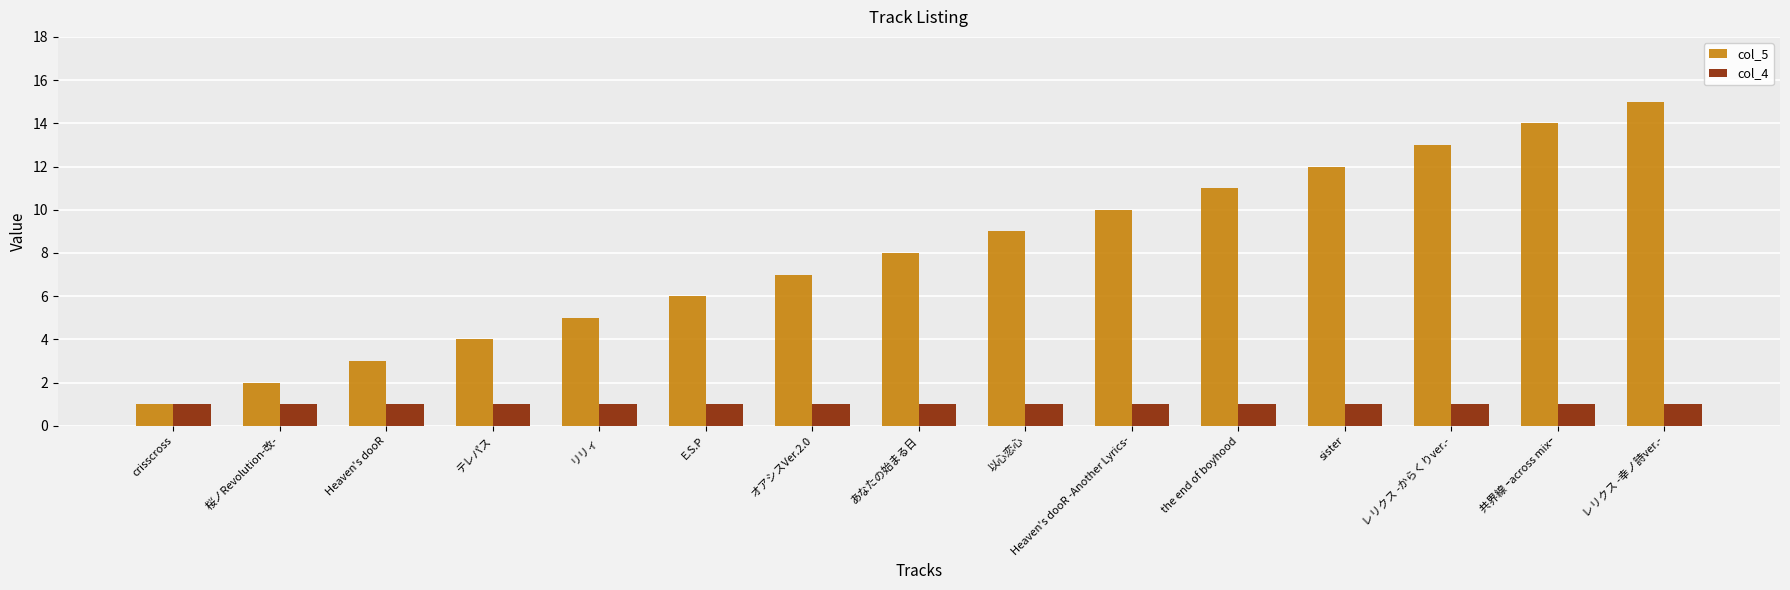

What is the difference between the col_5 values at テレパス and Heaven's dooR -Another Lyrics-?

6